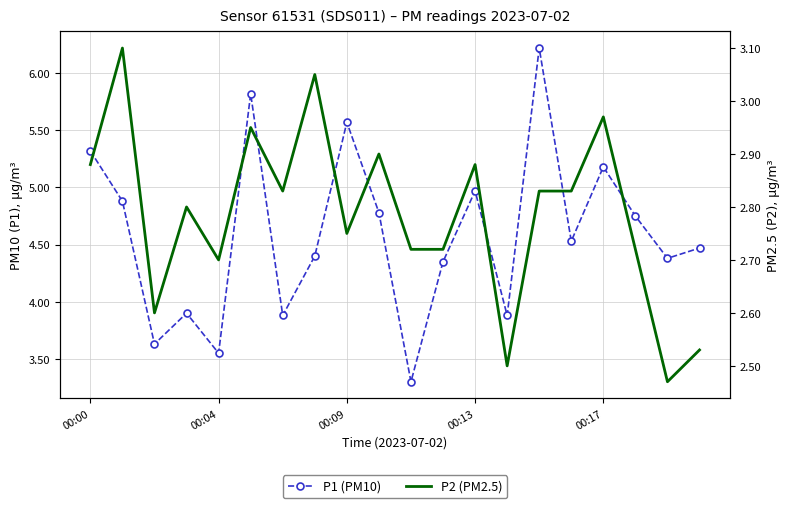

How many lines are shown in the chart?

2